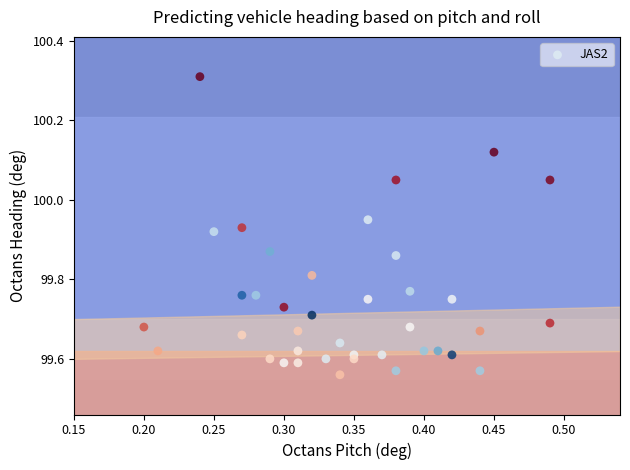

What is the range of X values (max minus min)?

0.3